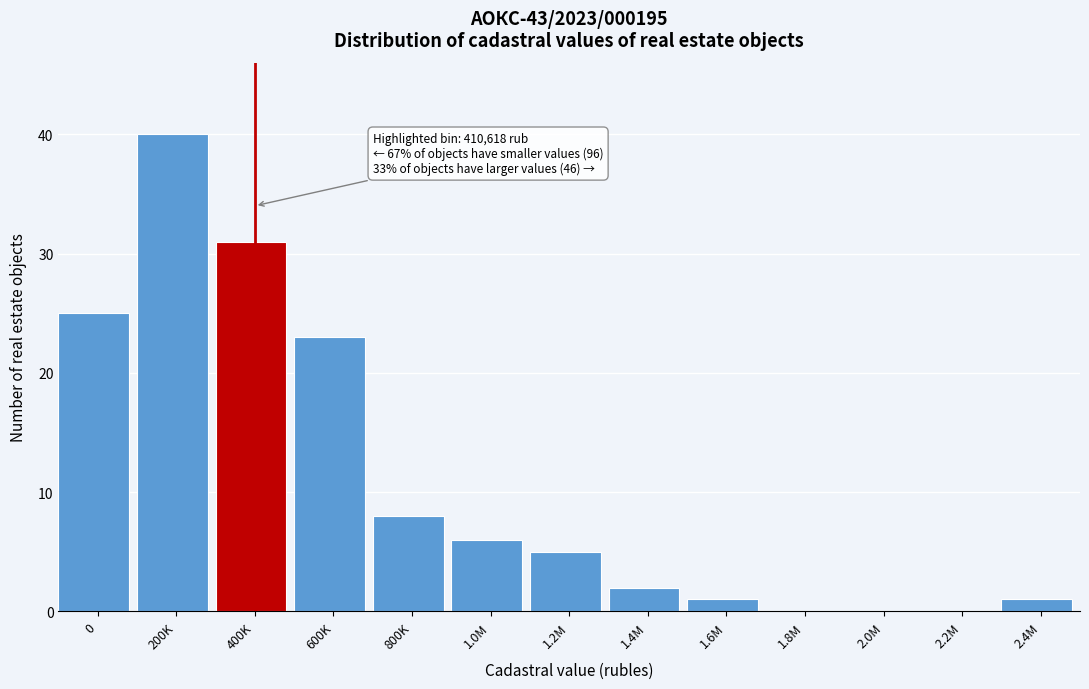

Reading right to left, list all the values displayed in this chart.

2.4M=1	2.2M=0	2.0M=0	1.8M=0	1.6M=1	1.4M=2	1.2M=5	1.0M=6	800K=8	600K=23	400K=31	200K=40	0=25